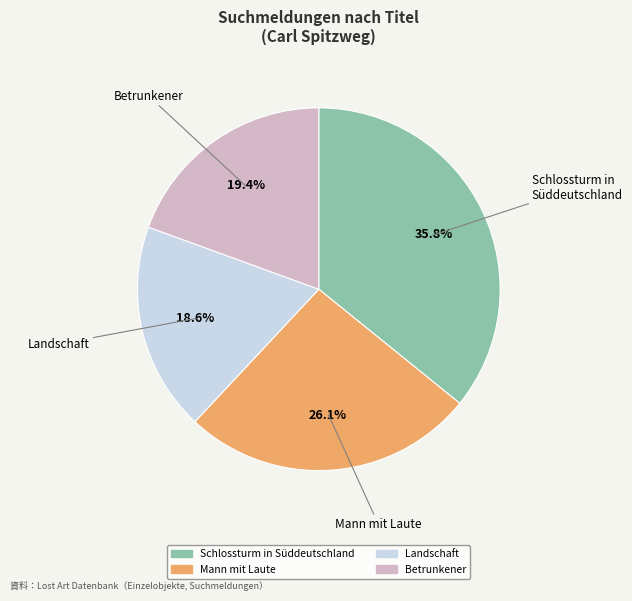

How many slices are in this pie chart?

4